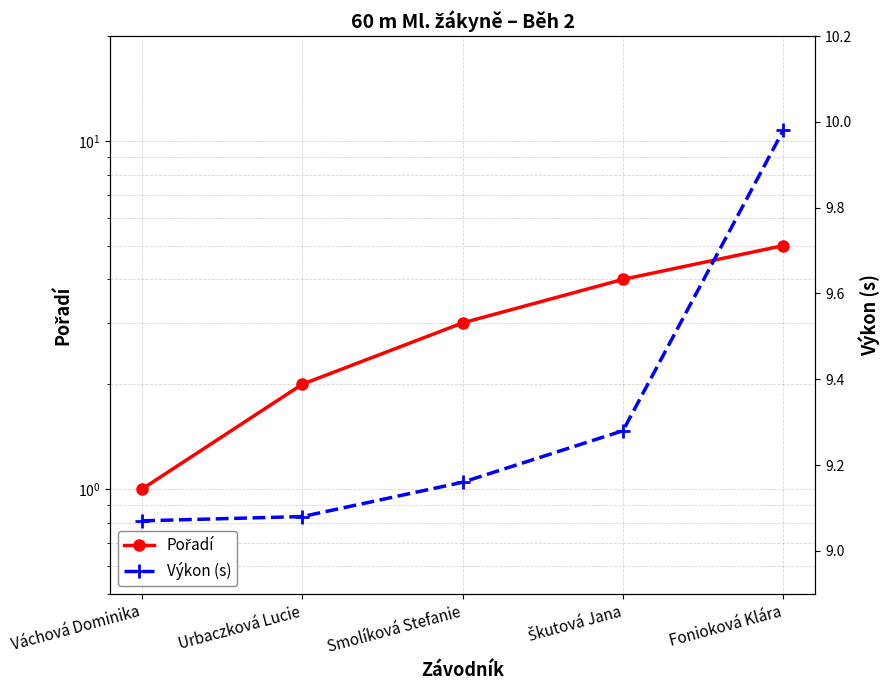

Rank the series by their average value, from highest to lowest.

Výkon (s), Pořadí